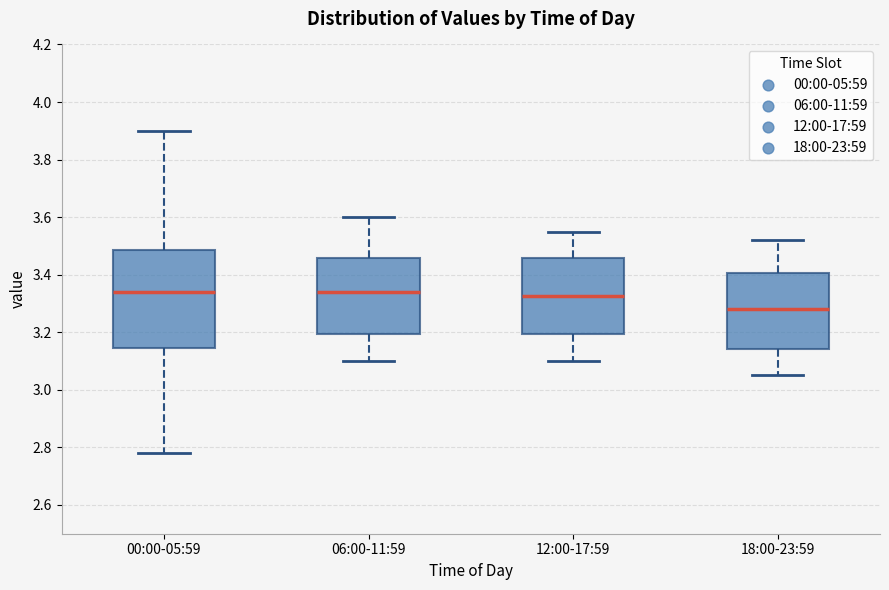

Where is the upper edge of the box for 06:00-11:59 on the y-axis? The values are not printed on the chart, so give them approximately, as read against the axis.

3.46